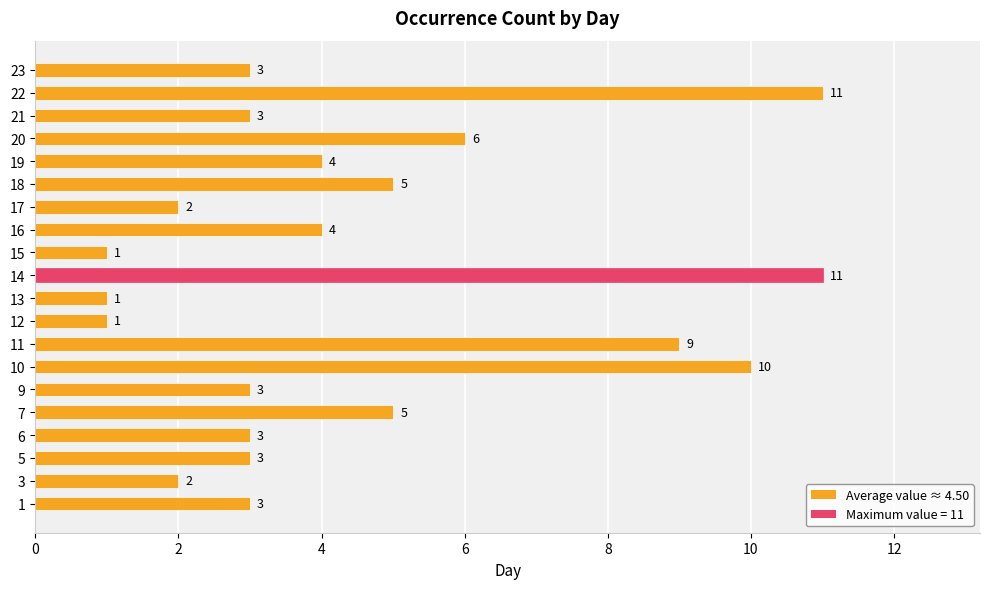

True or false: the data shows 5 at 18.

True